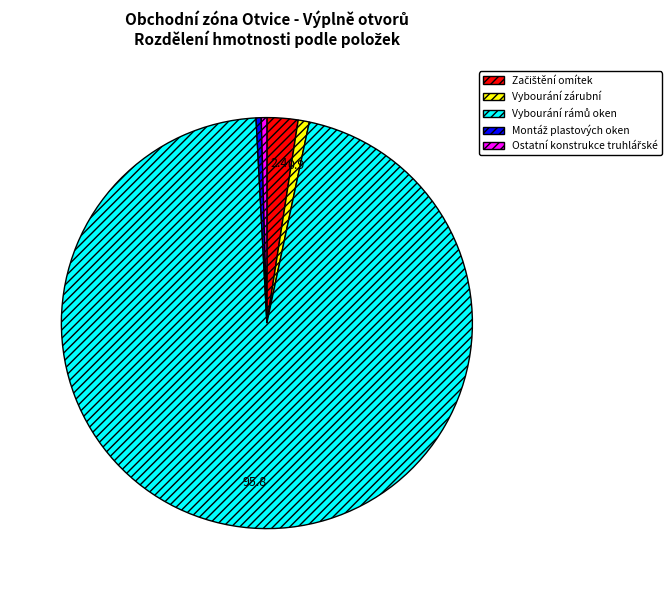

Is there a majority slice in this chart?

Yes